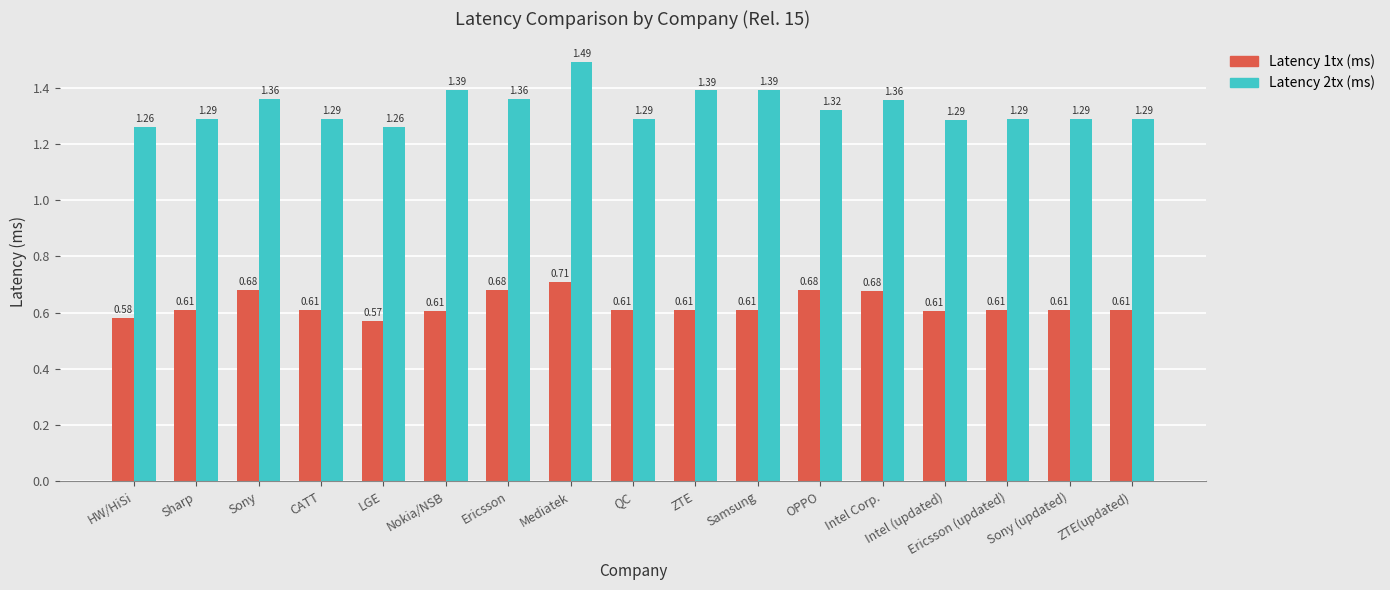

How many data points does each series have?

17